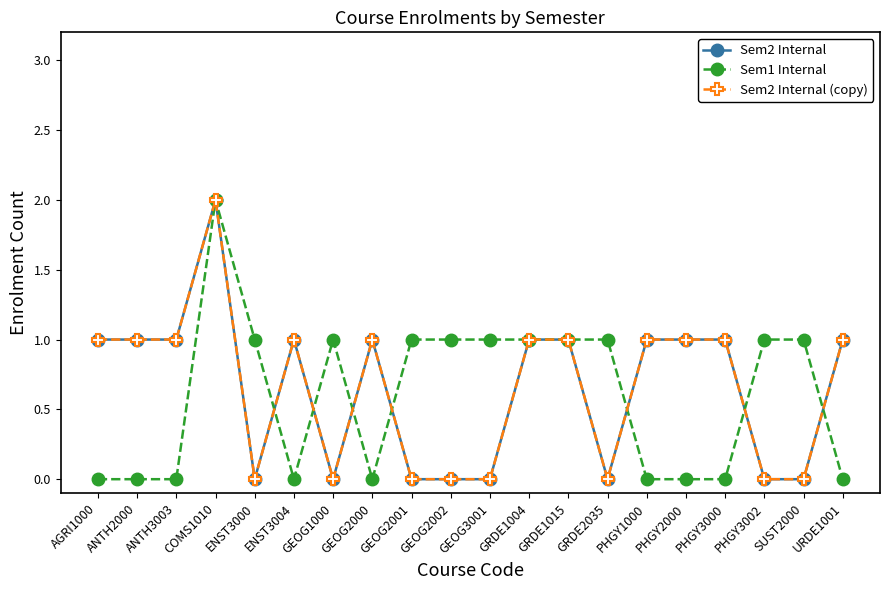

What is the difference between the maximum and minimum values in the Sem2 Internal (copy) series?

2